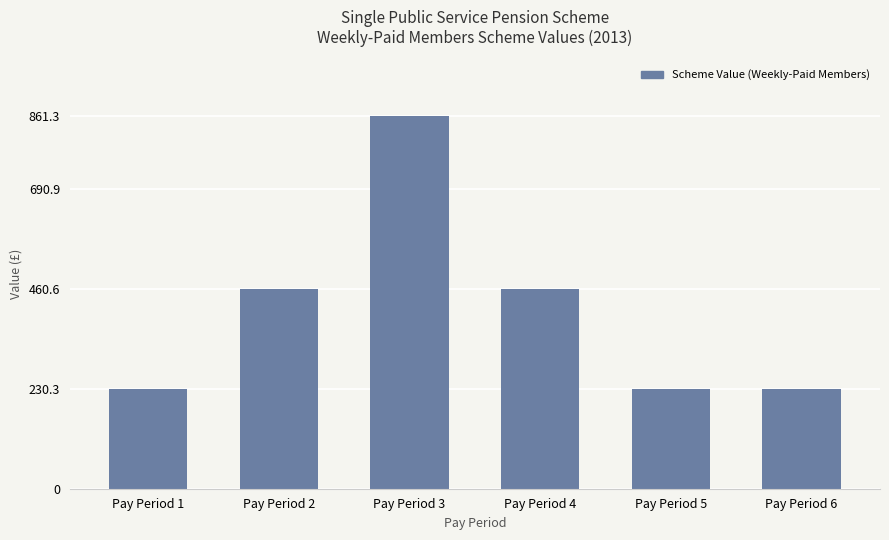

What is the sum of the values at Pay Period 2 and Pay Period 4?

921.2